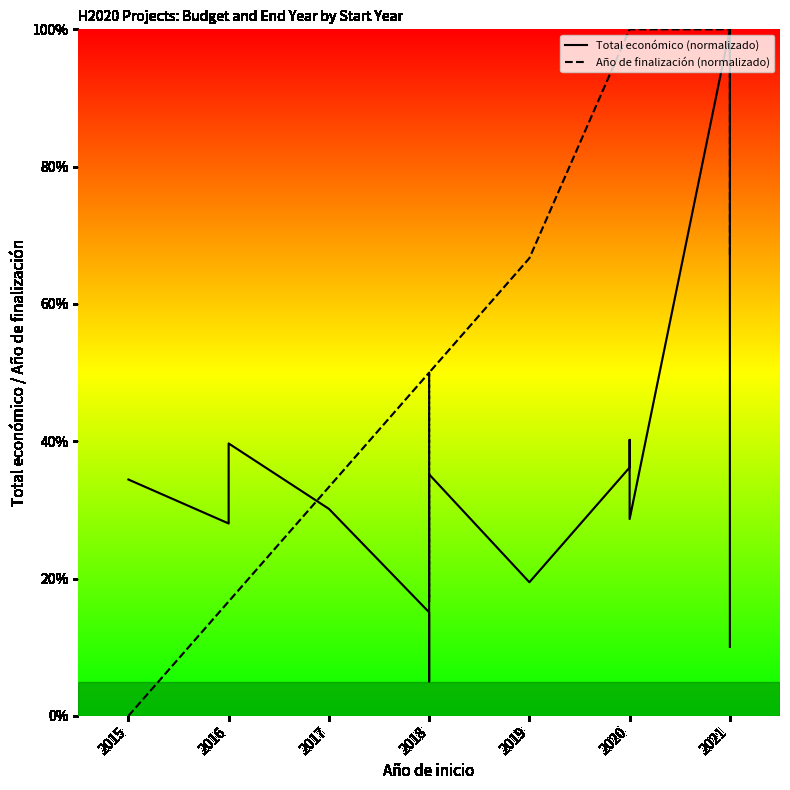

The value of Total económico (normalizado) at 2021 is 100.0. True or false?

True